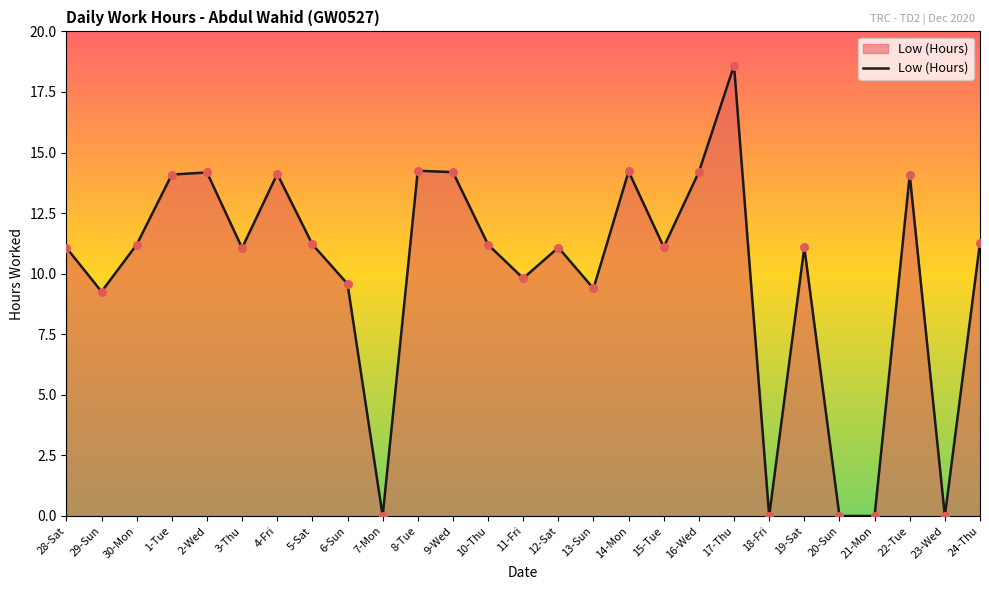

Which has a higher value, 24-Thu or 2-Wed?

2-Wed